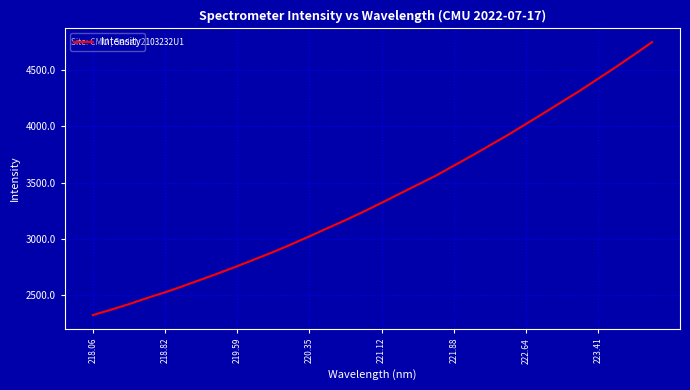

What is the minimum value shown in the chart?

2321.5